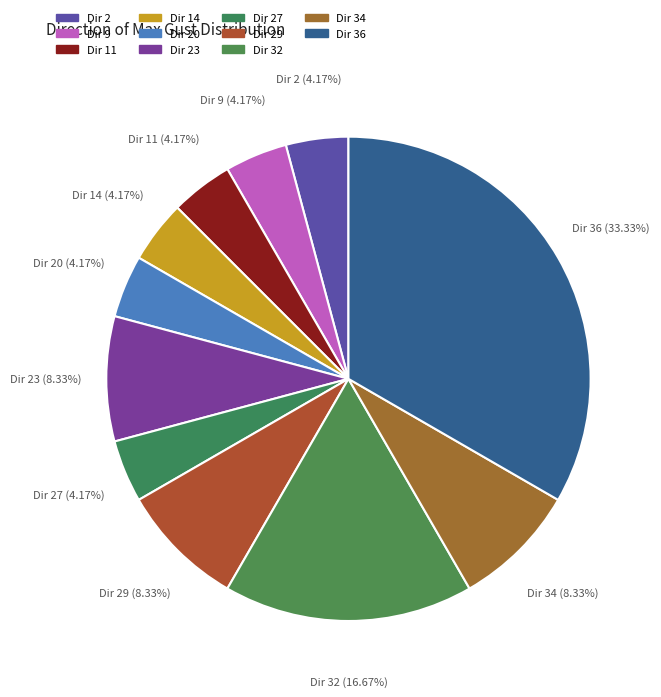

What is the smallest slice in the pie chart?

2